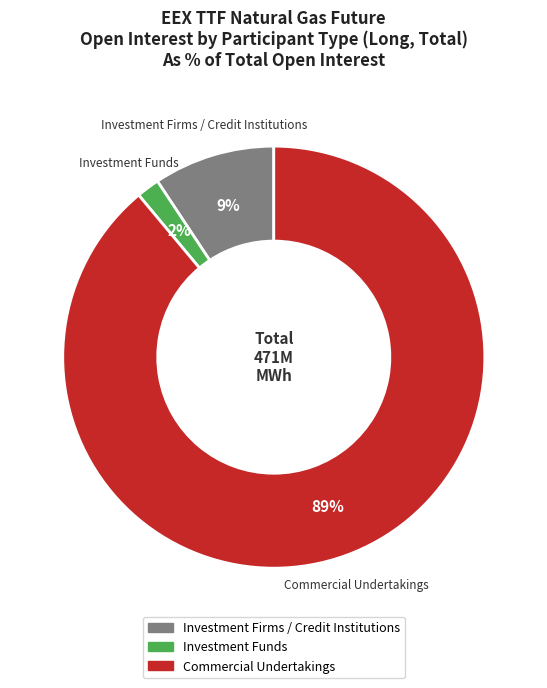

Is there any slice that represents more than half of the pie?

Yes